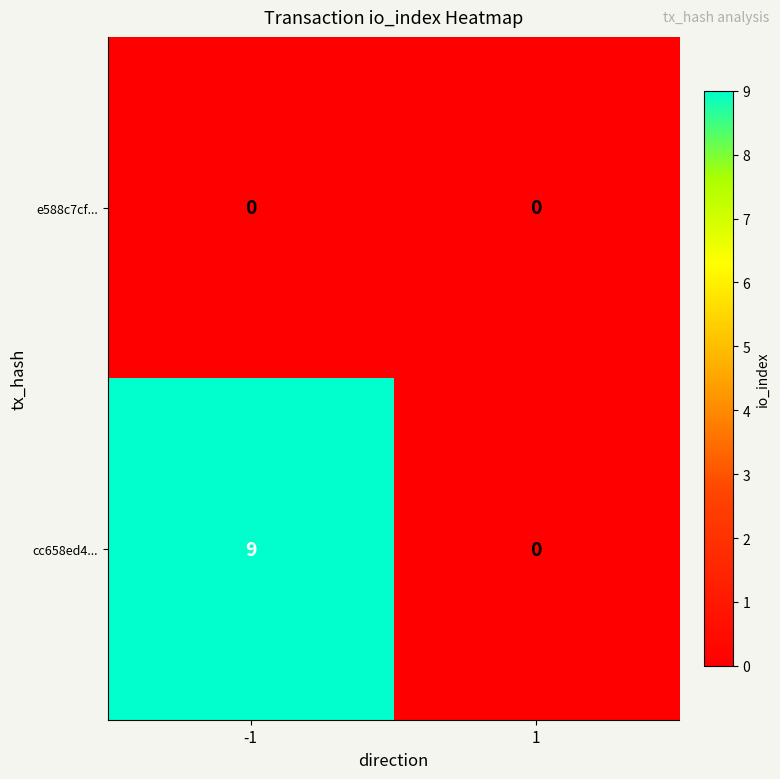

What is the approximate value of cc658ed4... at -1?

9